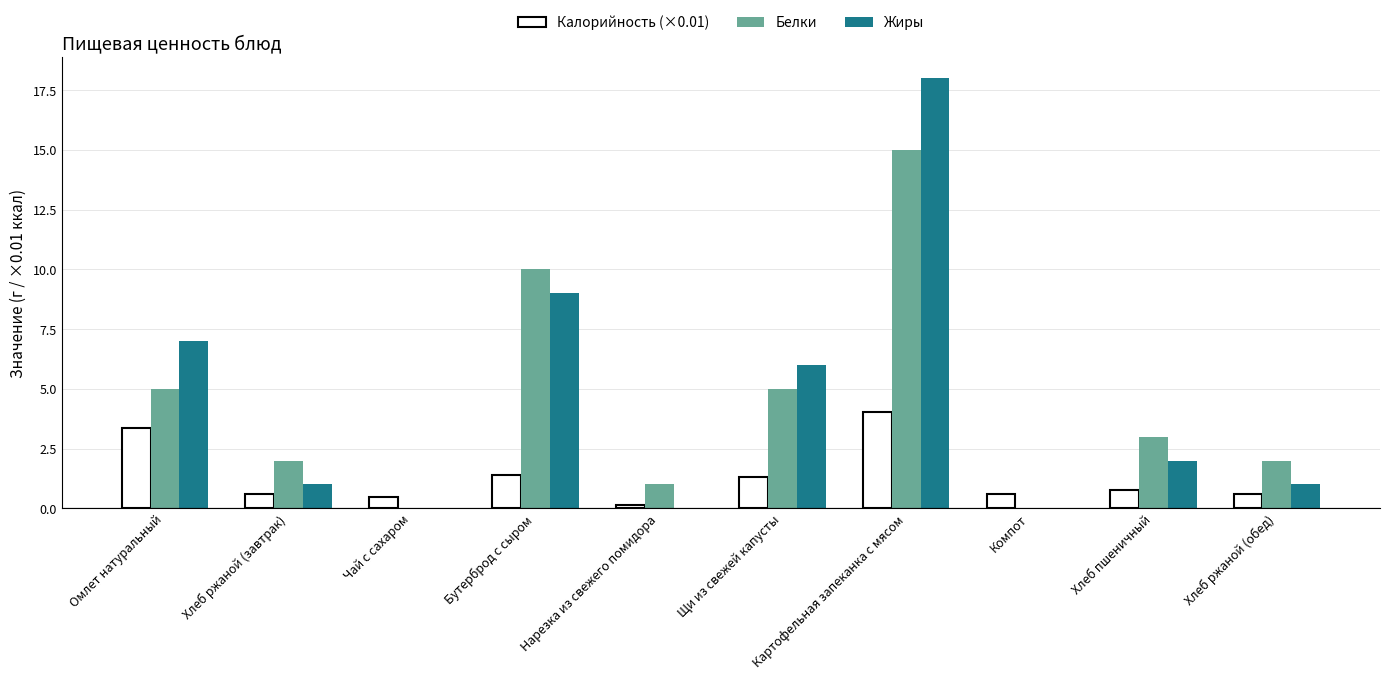

What is the difference between the Белки values at Хлеб ржаной (обед) and Нарезка из свежего помидора?

1.0